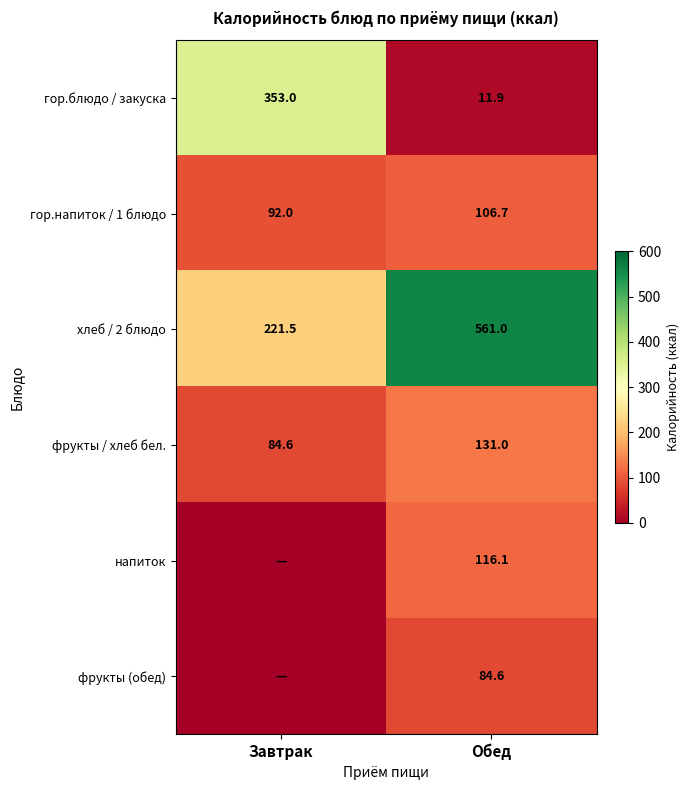

What is the sum of the фрукты / хлеб бел. values at Завтрак and Обед?

215.6